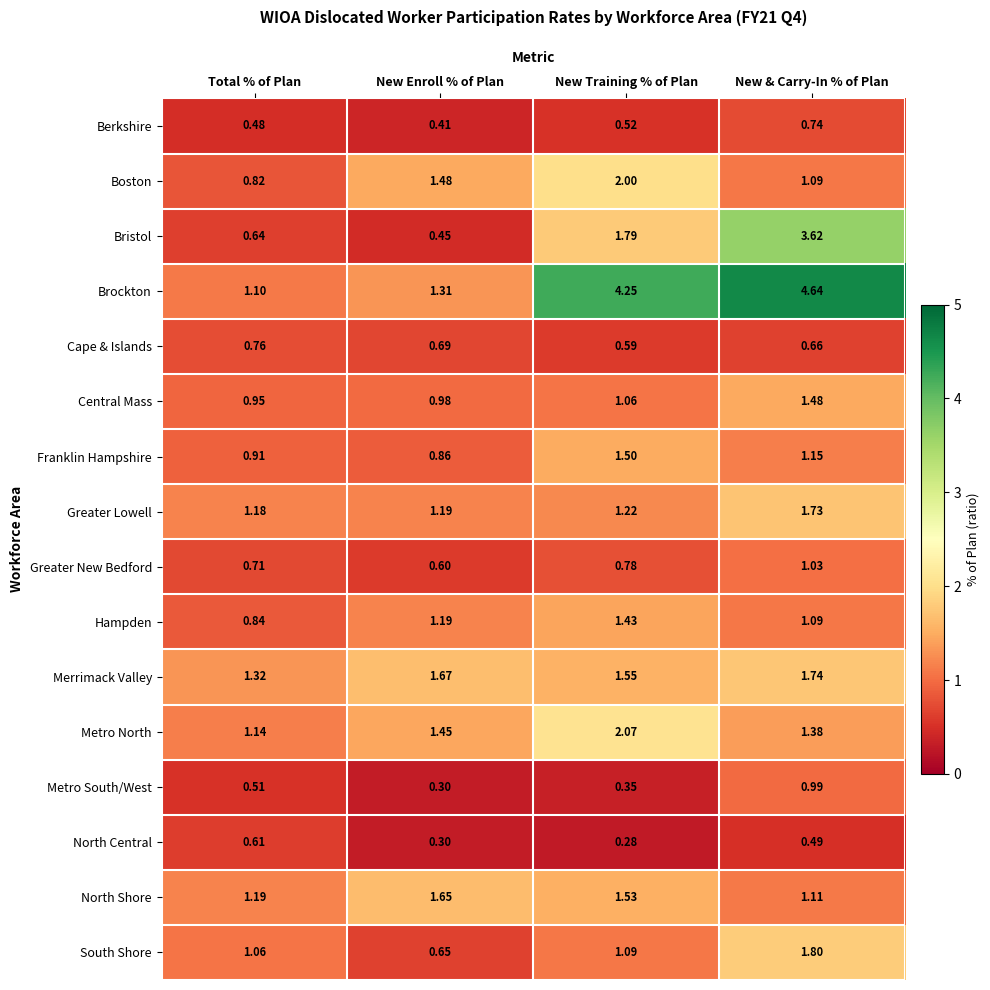

Count the number of categories in the chart.

4